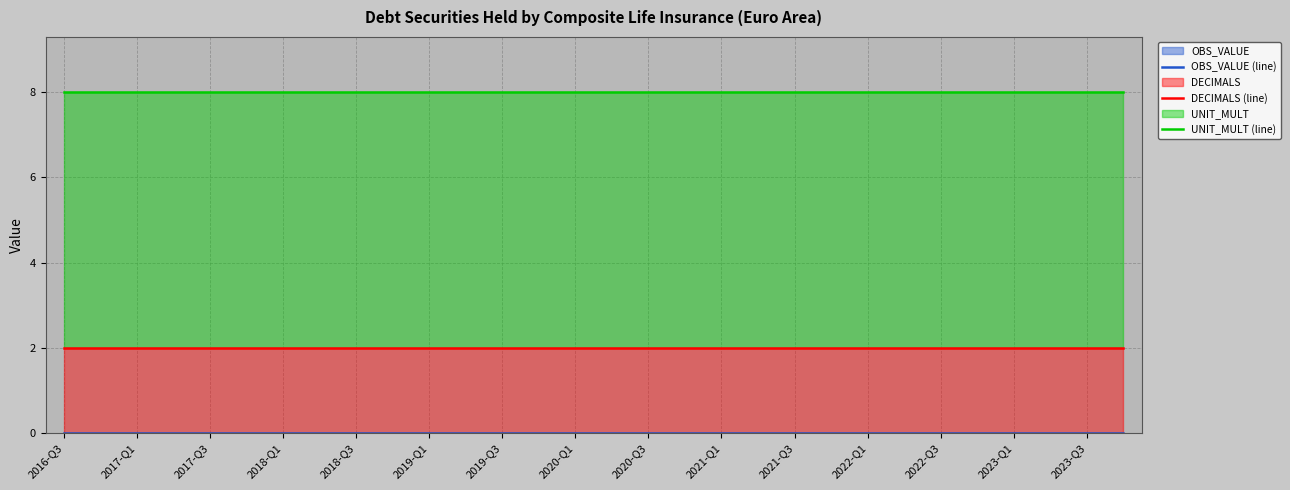

True or false: DECIMALS (line) has more than 0 points higher than both neighbors.

False